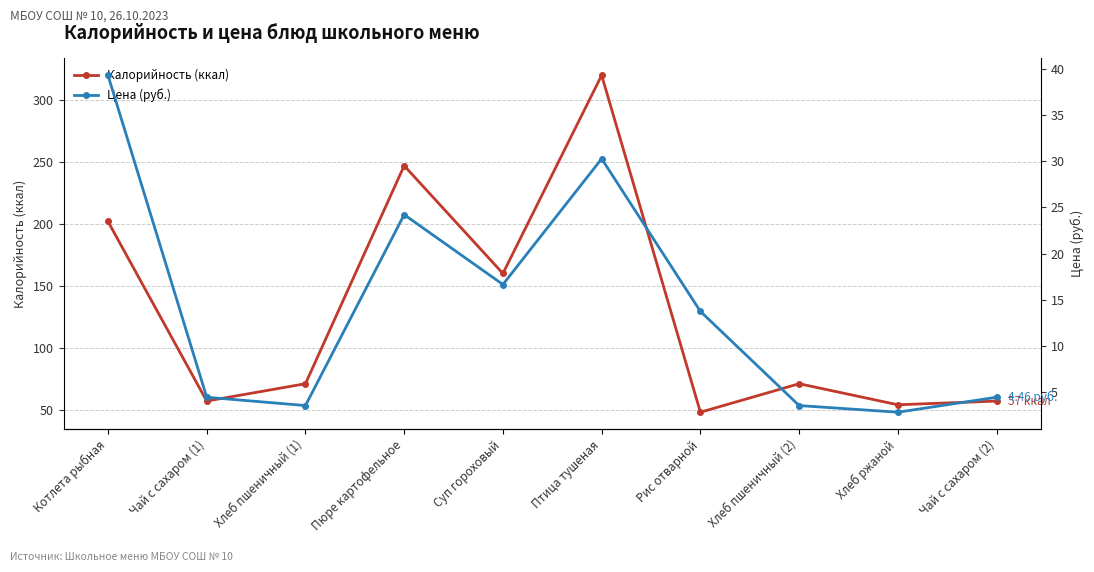

What is the lowest value of the Цена (руб.) series?

2.8